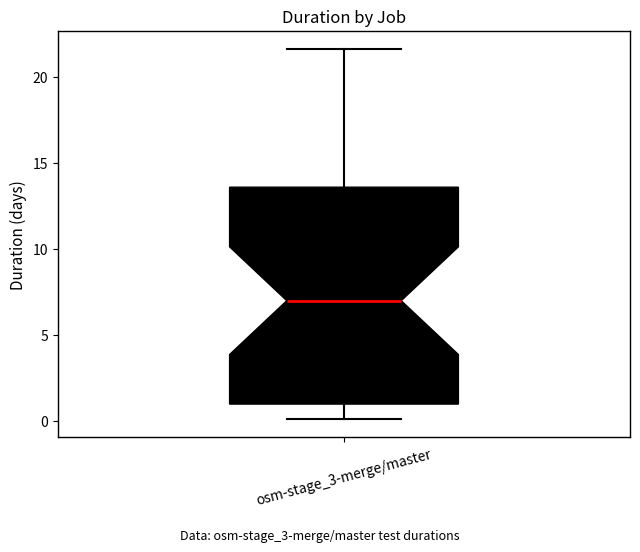

Transcribe this box plot: give where the median line is, the range the box spans, and where the two whiskers end, as read against the y-axis. The values are not printed on the chart, so give them approximately, as read against the axis.

median 7.0, box 1.0 to 13.5, whiskers 0.0 to 21.5